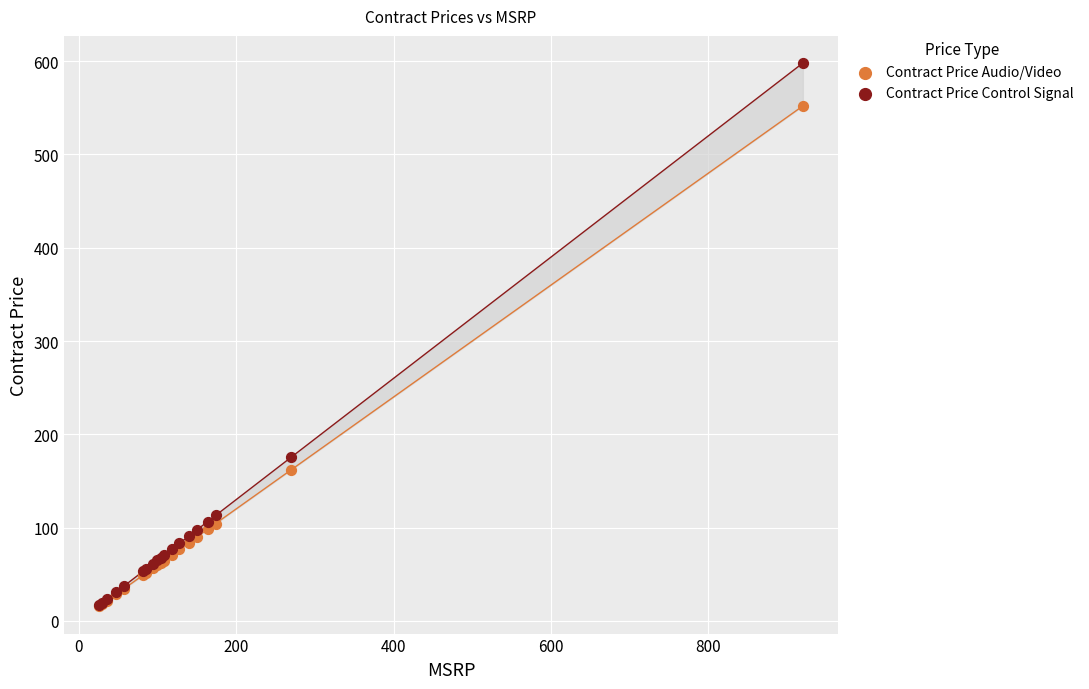

In the Contract Price Audio/Video series, what Y value is closest to 283?

162.0